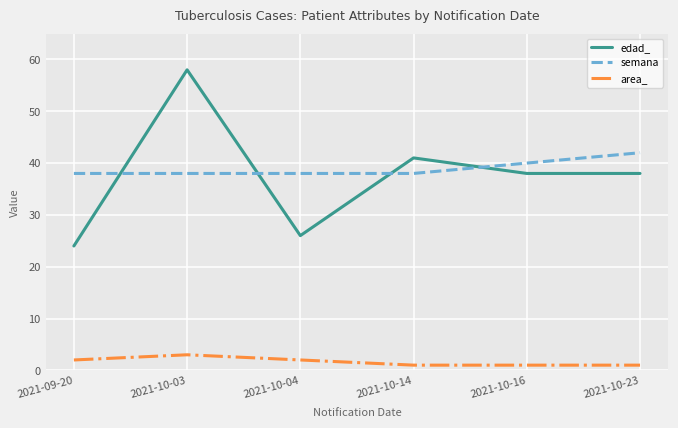

Which series has the largest total across all categories?

semana